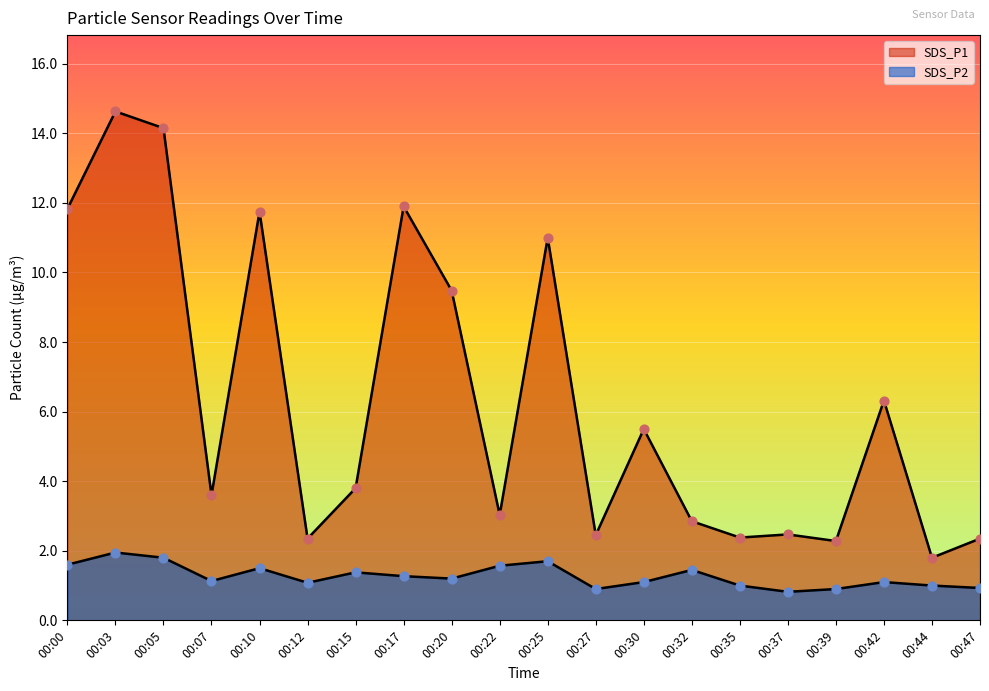

Which series reaches the maximum Y coordinate?

SDS_P1